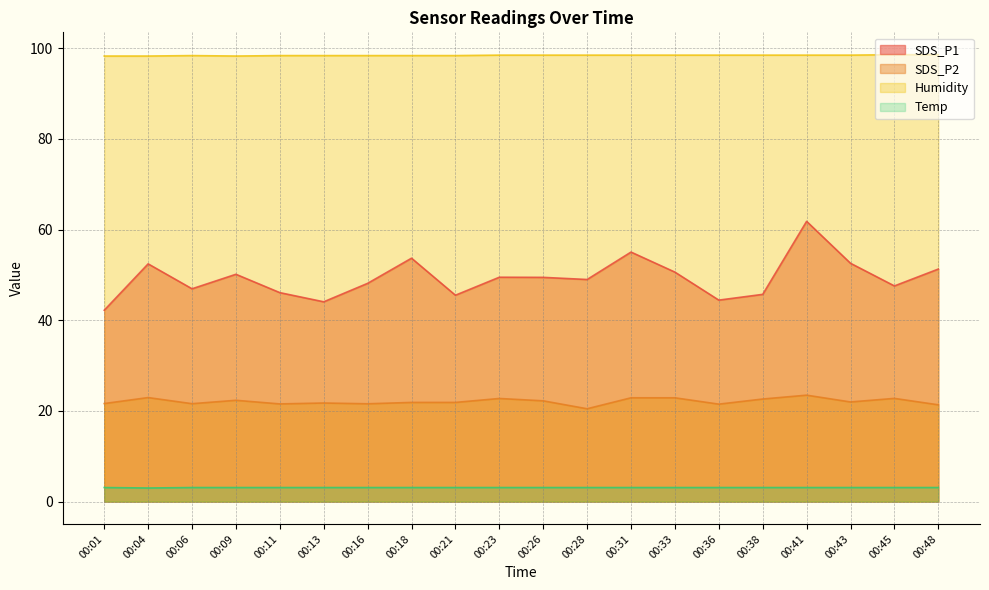

The Temp series shows 5.4 at 00:48. True or false?

False